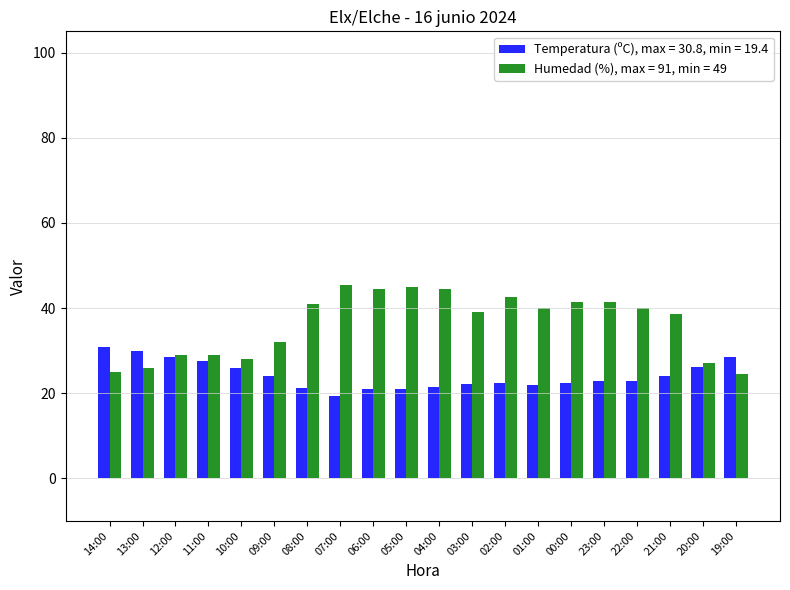

What is the sum of the Temperatura (ºC), max = 30.8, min = 19.4 values at 09:00 and 01:00?

46.1